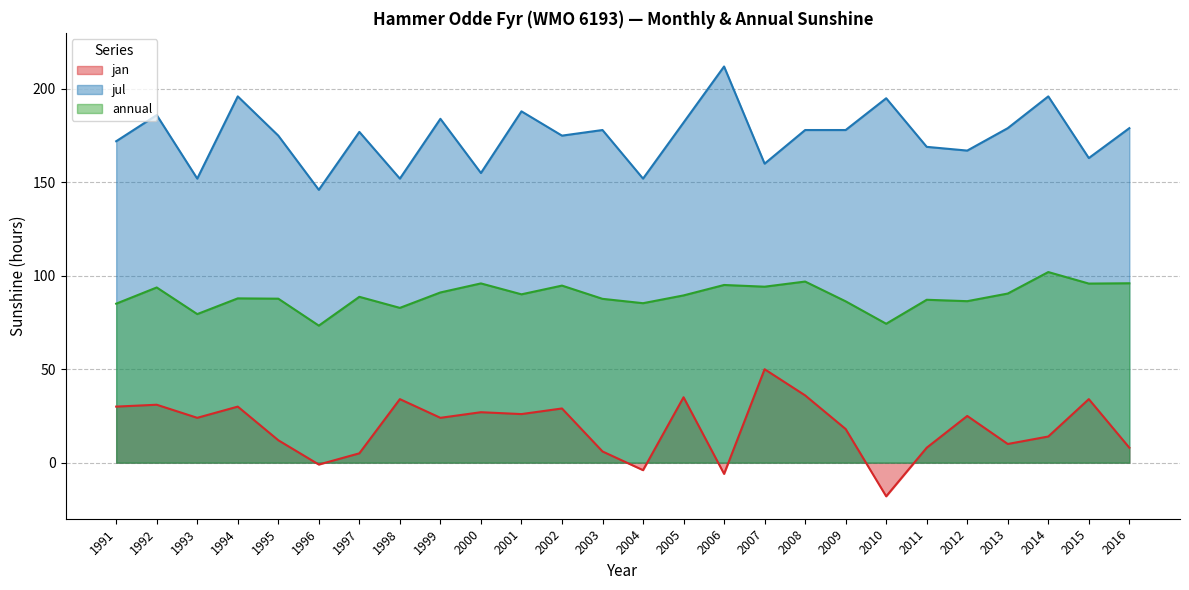

How many lines are shown in the chart?

3